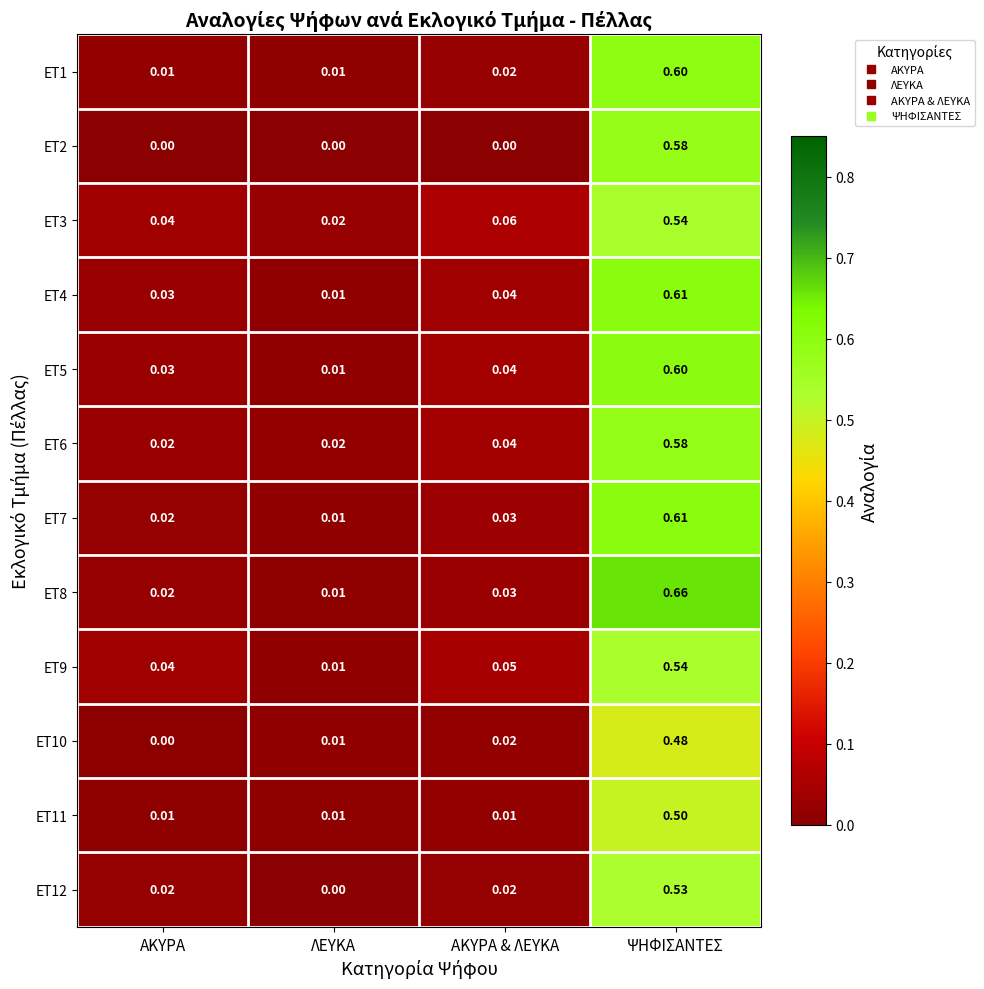

Where is ET8 nearest to the value 0?

ΛΕΥΚΑ